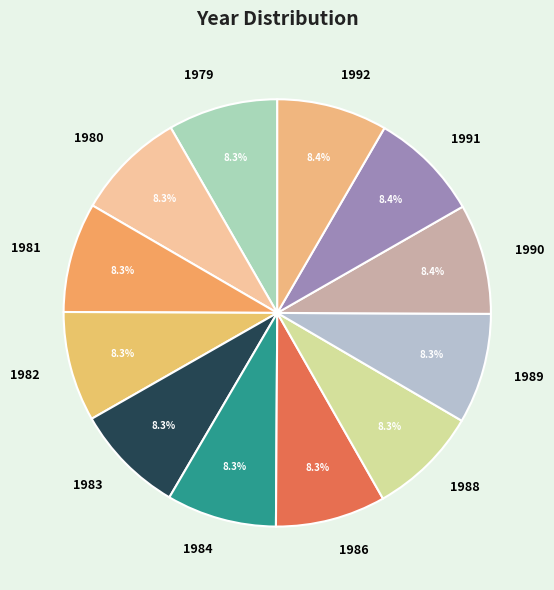

To the nearest percent, what is the average slice percentage?

8%